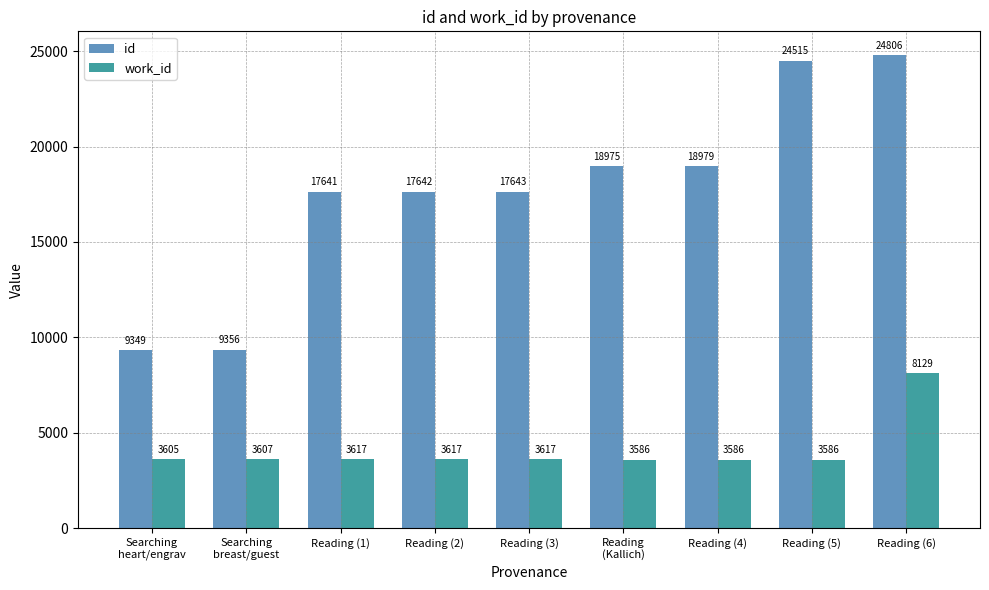

What is the approximate value of work_id at Reading (4)?

3586